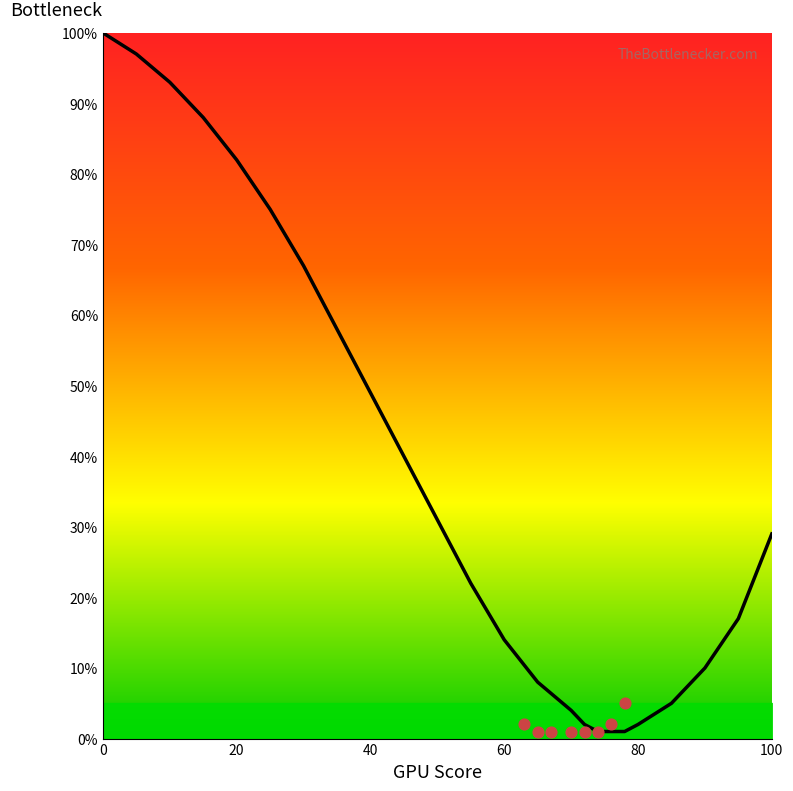

What is the change in value from 74 to 95?

+16